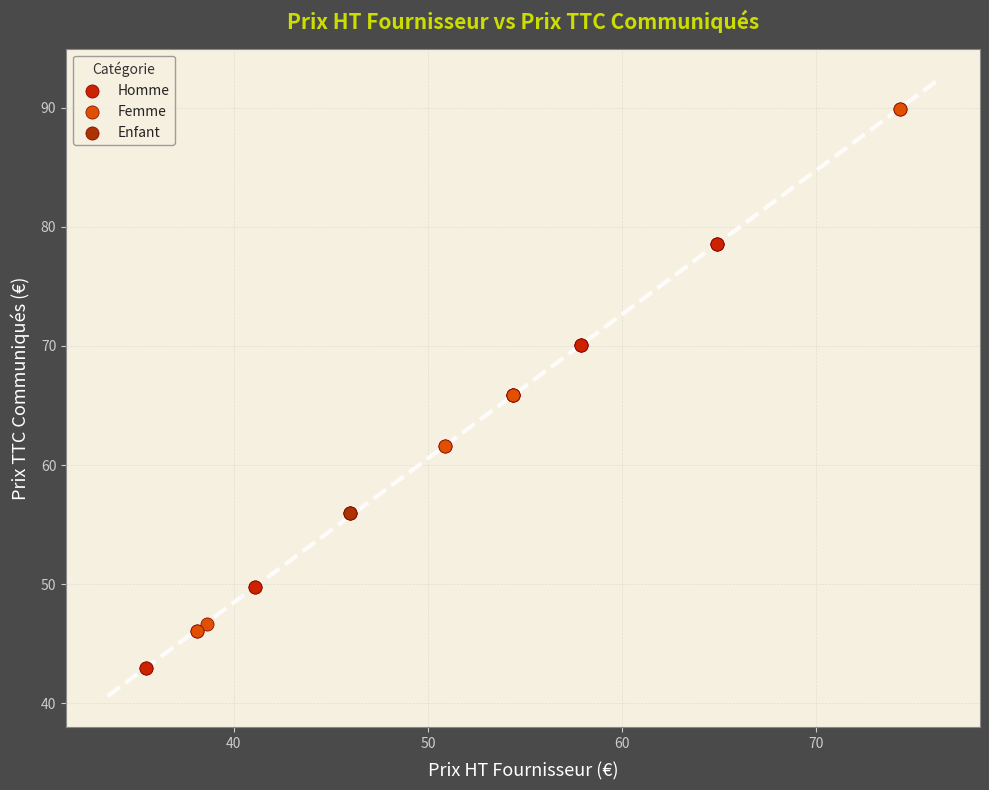

Which series contains the highest Y value?

Femme